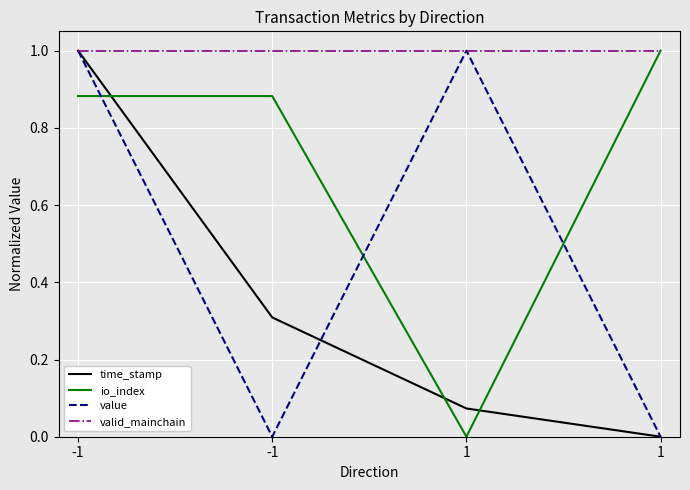

Which series has the largest range (max minus min)?

time_stamp